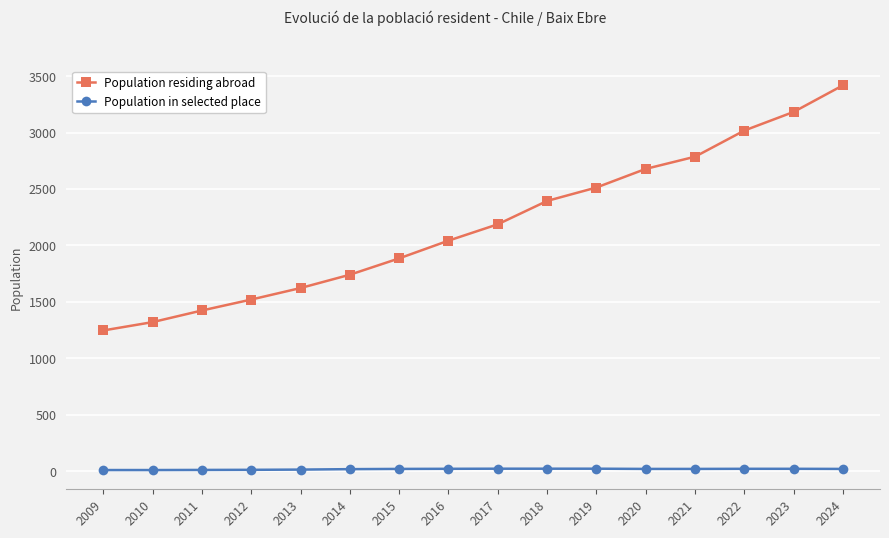

Which series has the largest total across all categories?

Population residing abroad